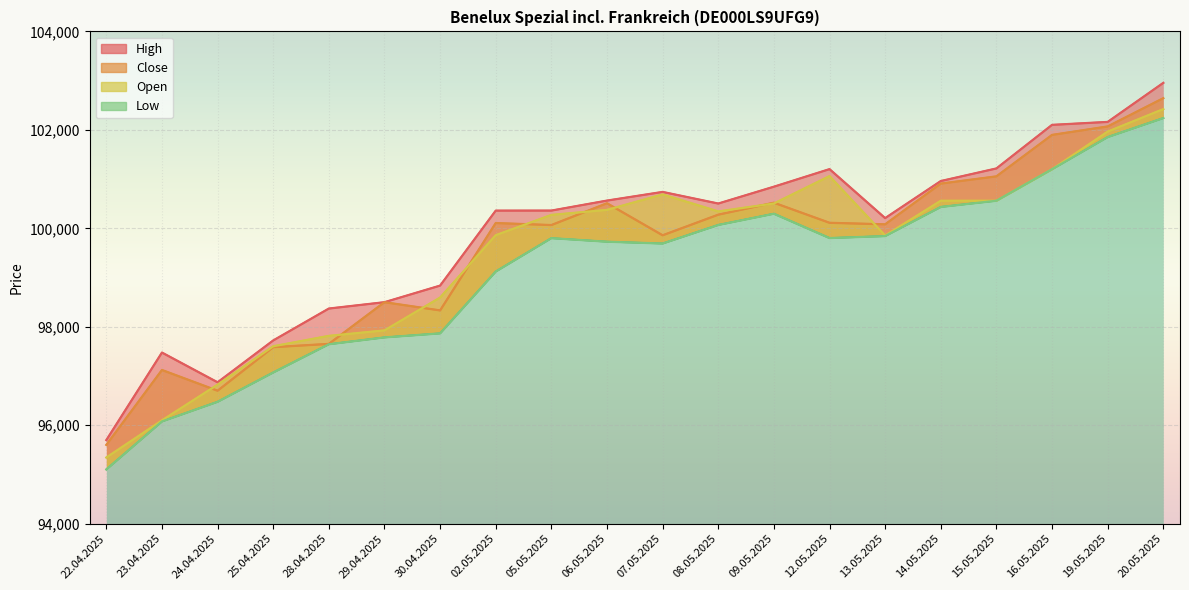

Between 13.05.2025 and 20.05.2025, which series saw the biggest shift?

High